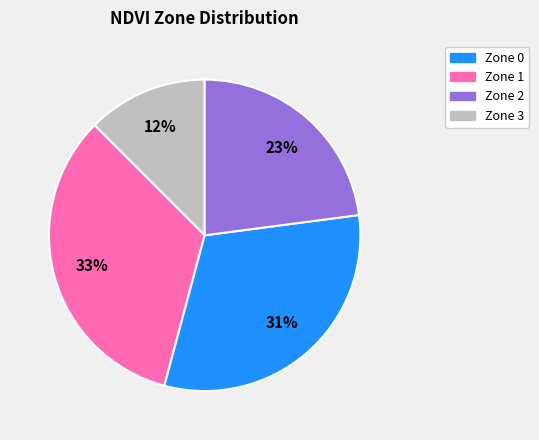

What percentage is the Zone 3 slice, to the nearest percent?

23%